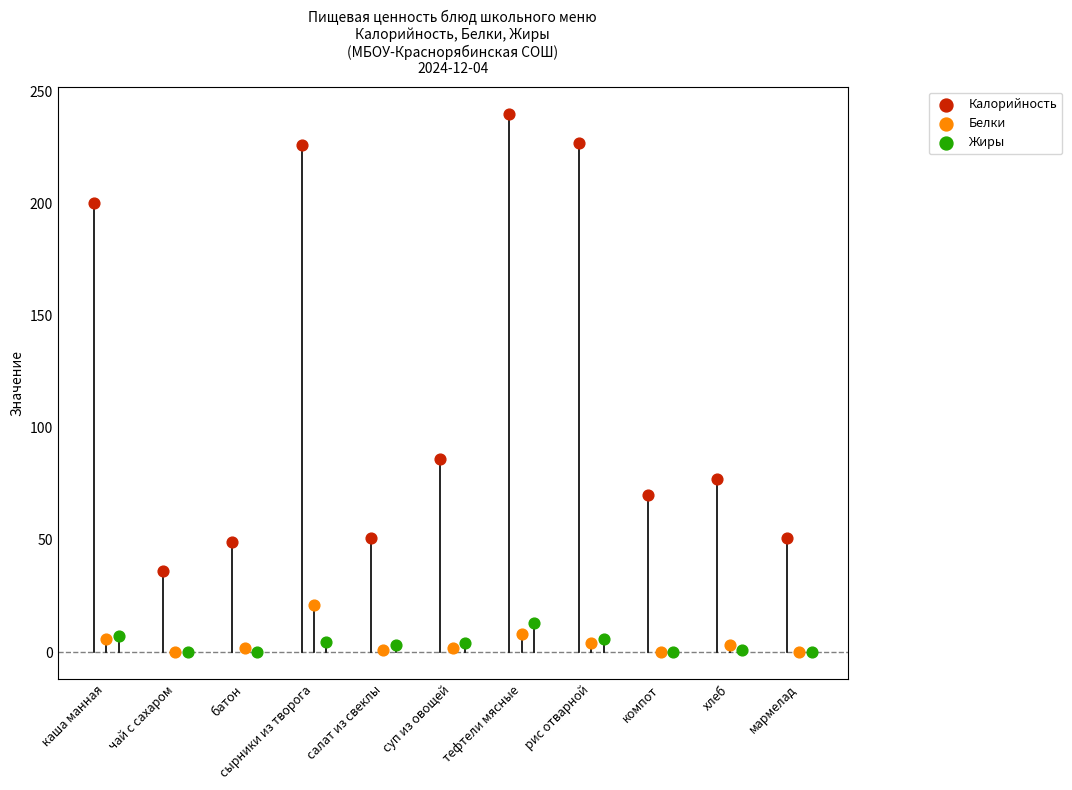

Which series has the largest Y range (max minus min)?

Калорийность